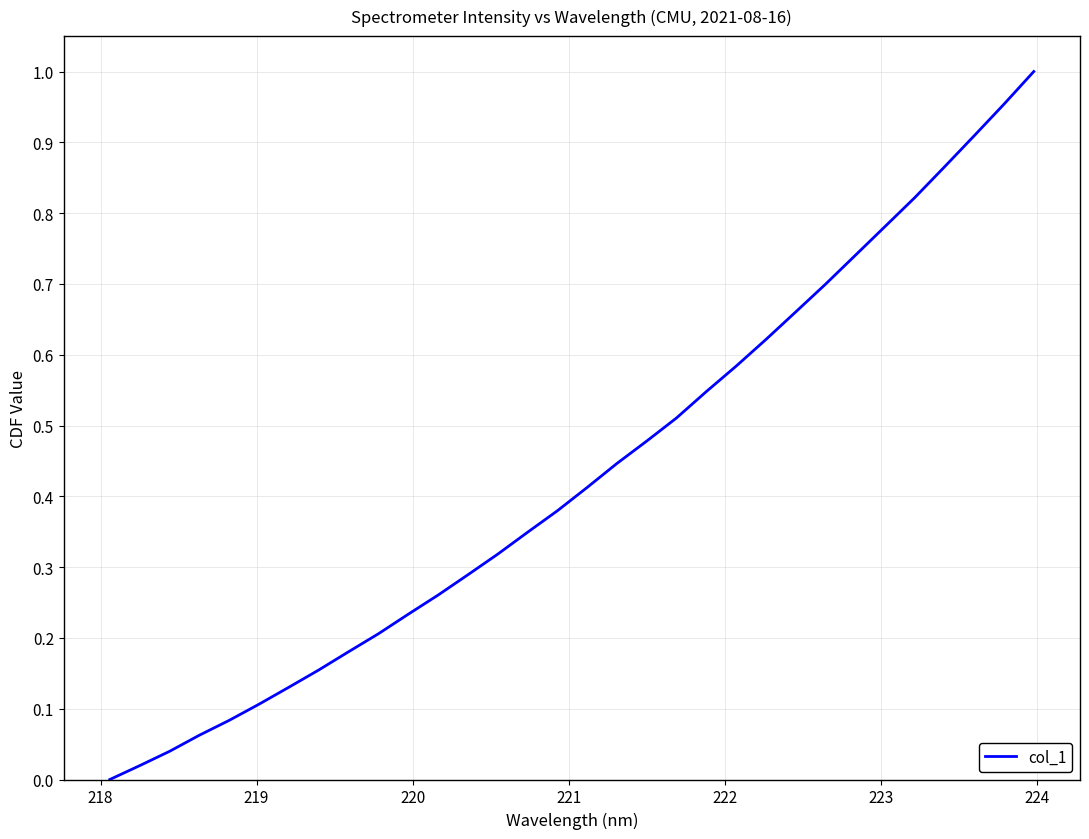

Does the chart display data point markers on the line(s)?

No